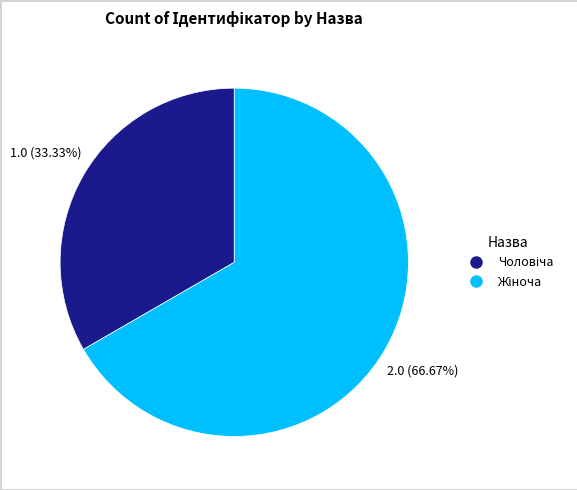

Is there a majority slice in this chart?

Yes